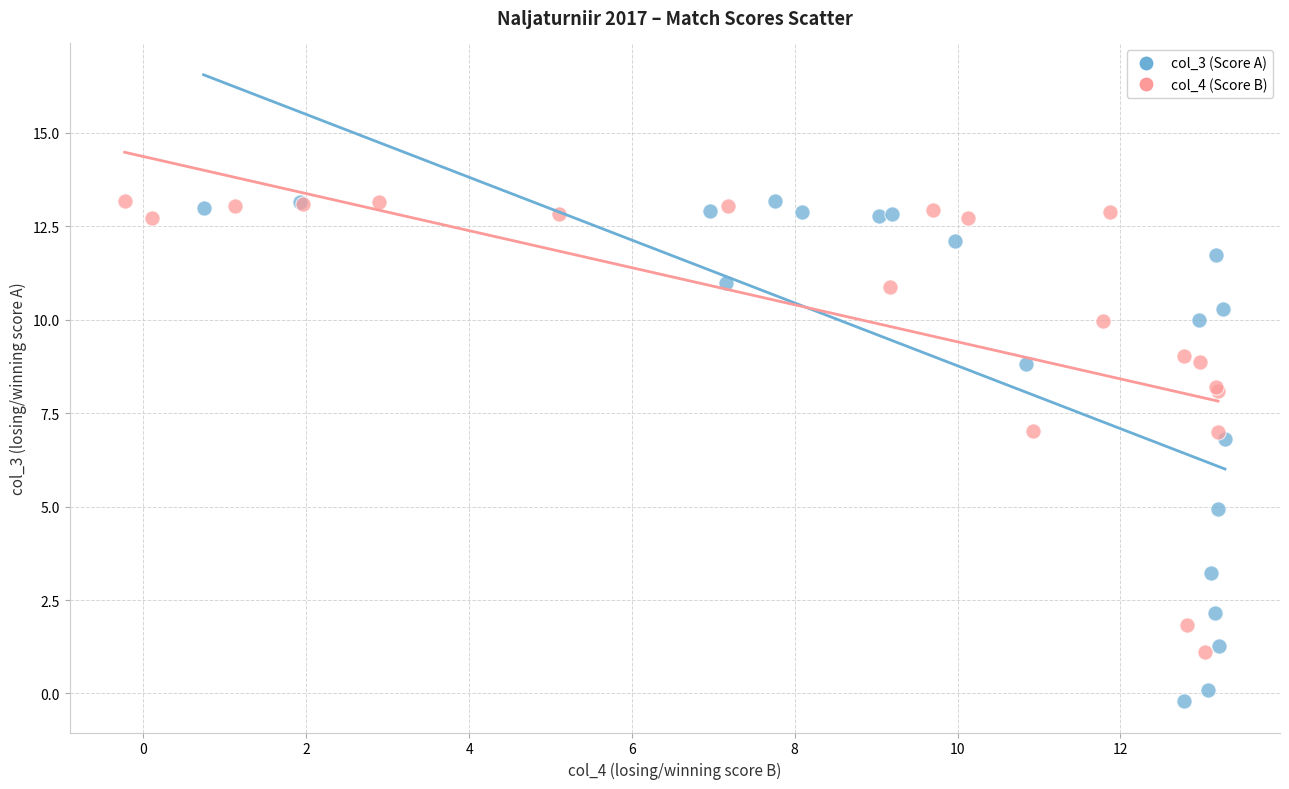

Which series has the widest spread of Y values?

col_3 (Score A)